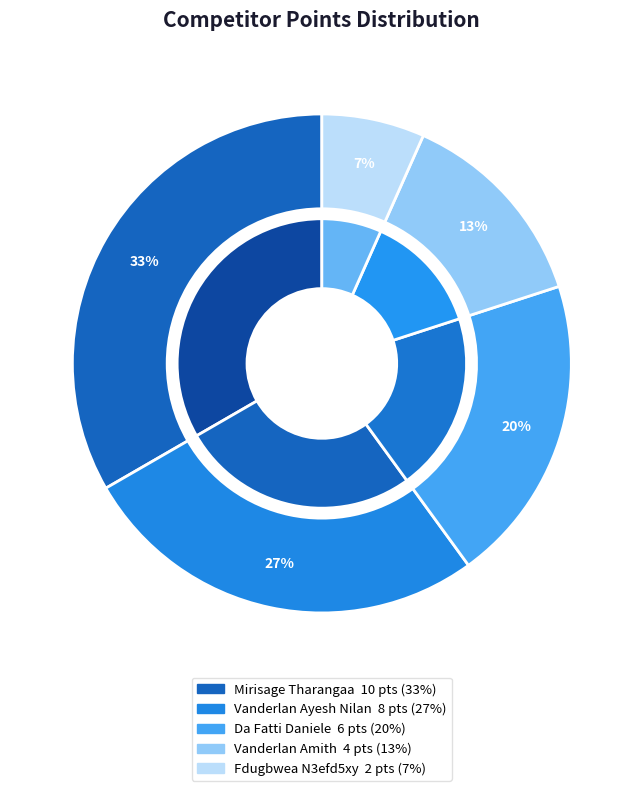

To the nearest percent, what is the difference between the Vanderlan Amith and Fdugbwea N3efd5xy slice percentages?

7%